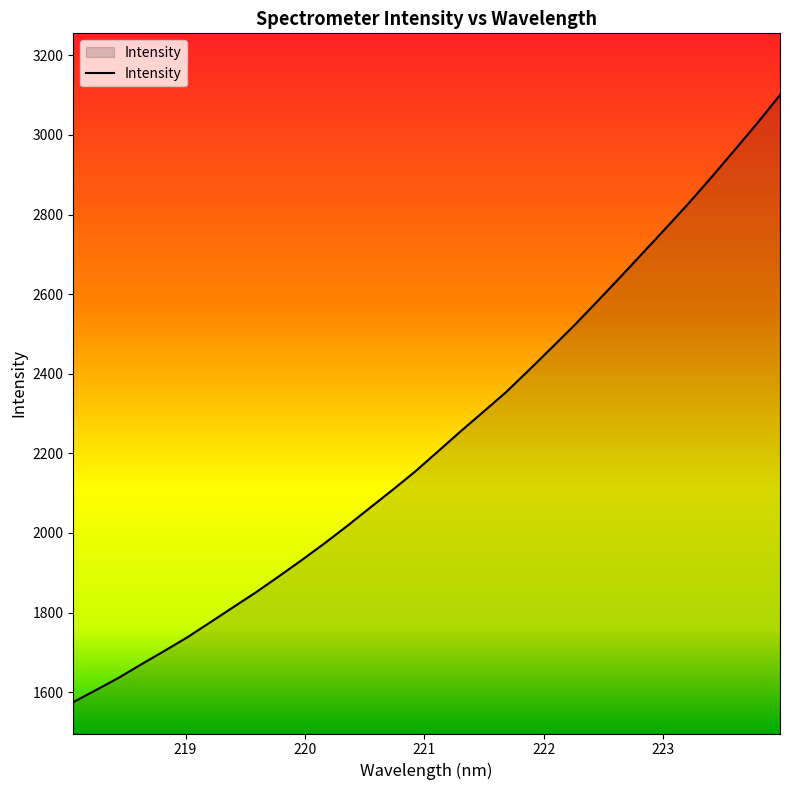

What is the difference between the maximum and minimum values?

1525.4